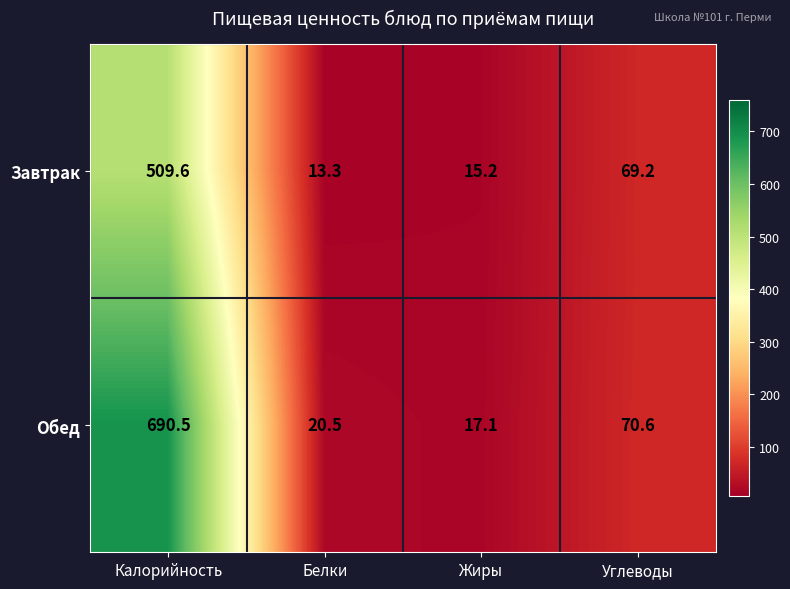

List the series in order of their overall mean, lowest first.

Завтрак, Обед